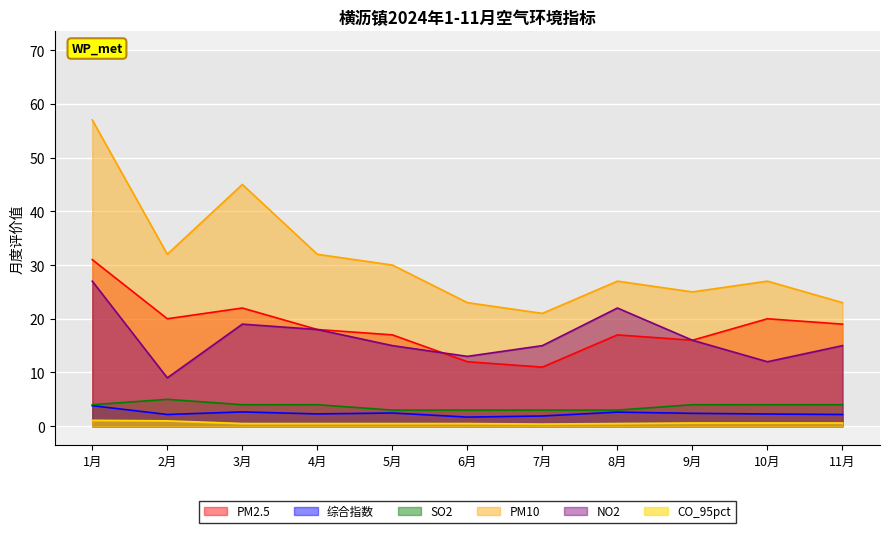

The value of PM2.5 at 8月 is 17.0. True or false?

True